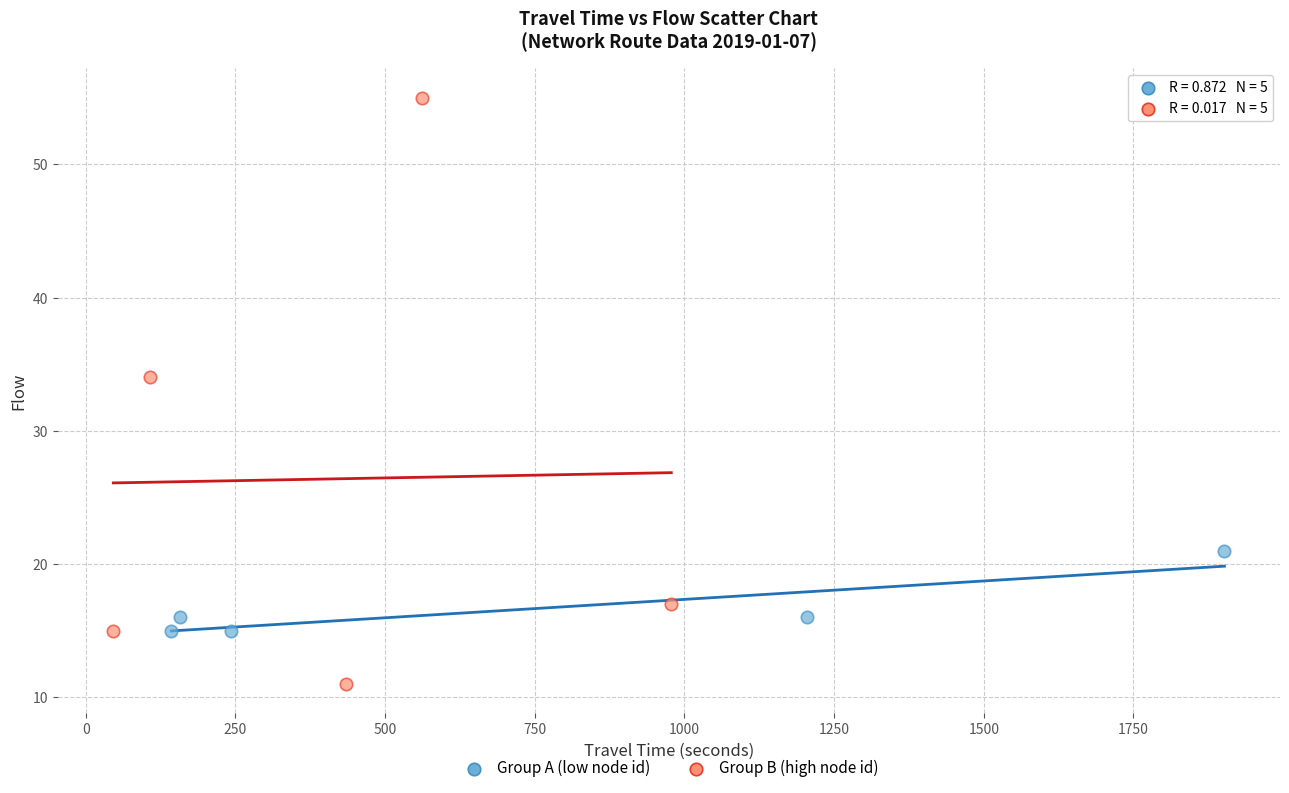

Which series reaches the minimum Y coordinate?

Group B (high node id)